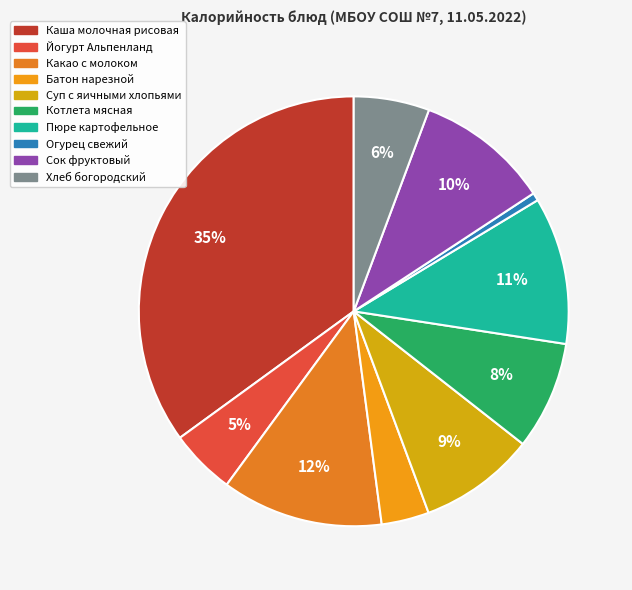

Approximately how many times larger is the value at Хлеб богородский compared to Сок фруктовый?

0.6